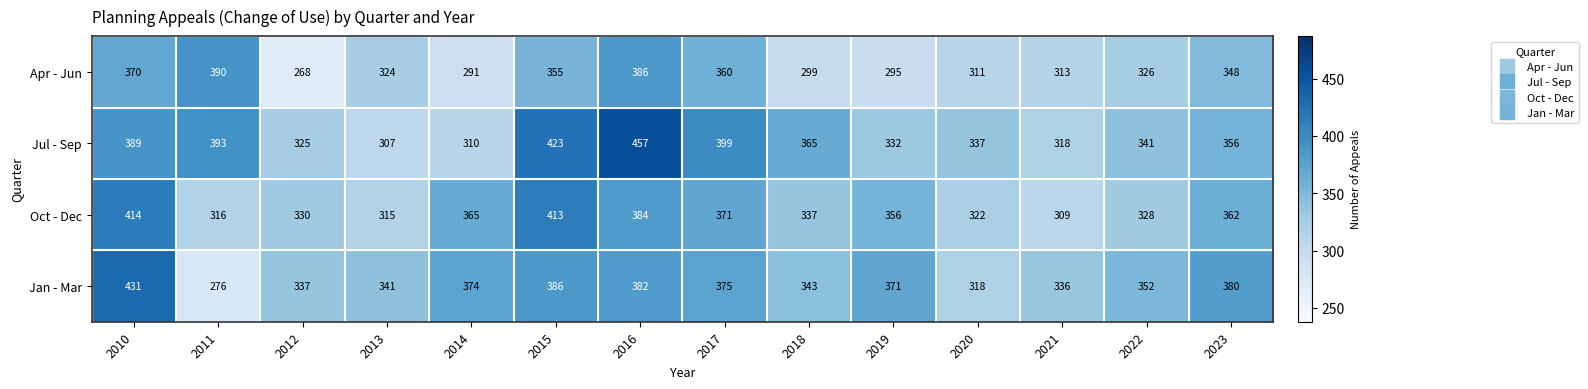

What is the difference between the second highest and minimum values in the Oct - Dec series?

104